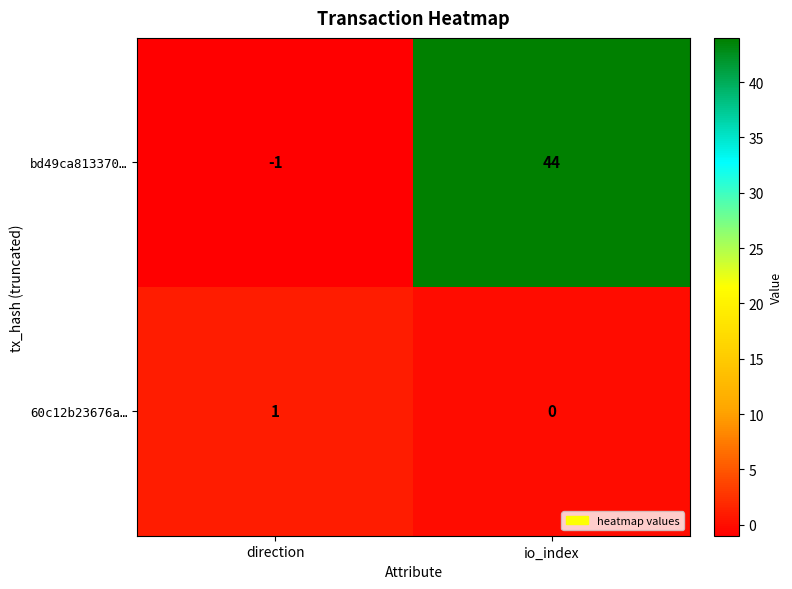

Rank the series at direction from highest to lowest value.

60c12b23676a…, bd49ca813370…